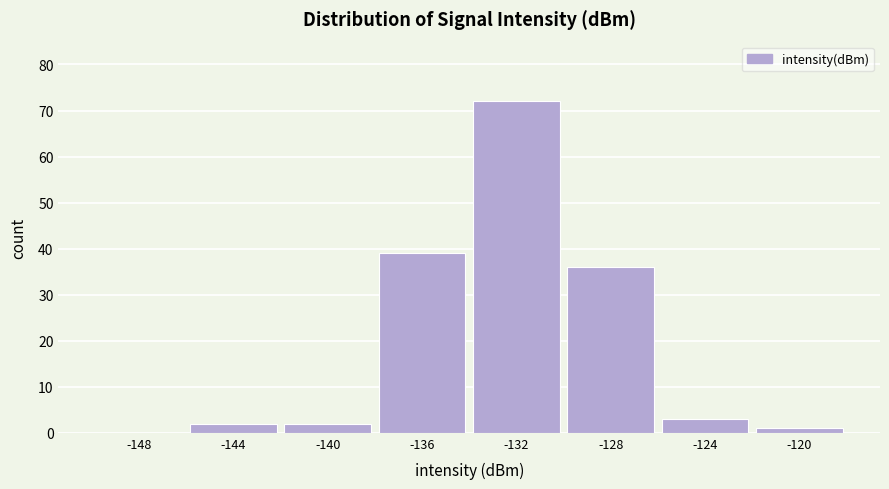

Reading left to right, transcribe all the data shown in this chart.

-148=0	-144=2	-140=2	-136=39	-132=72	-128=36	-124=3	-120=1